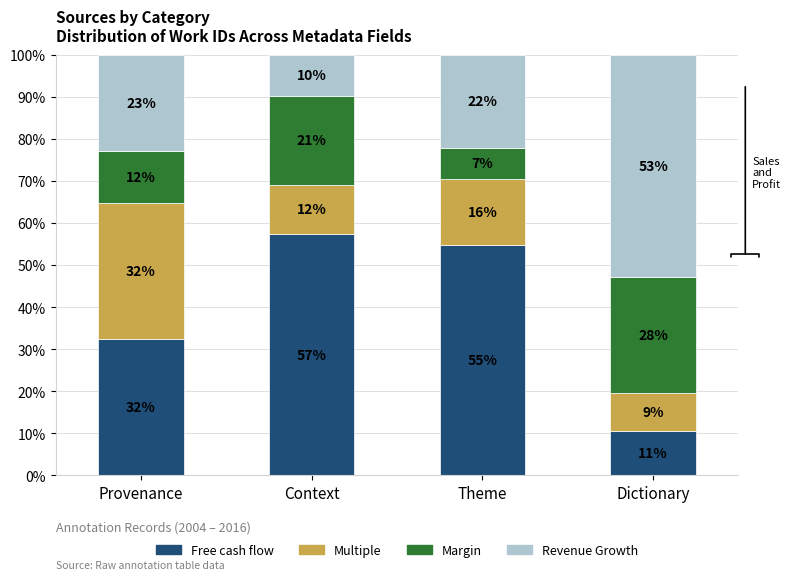

How many bars are there in total?

4